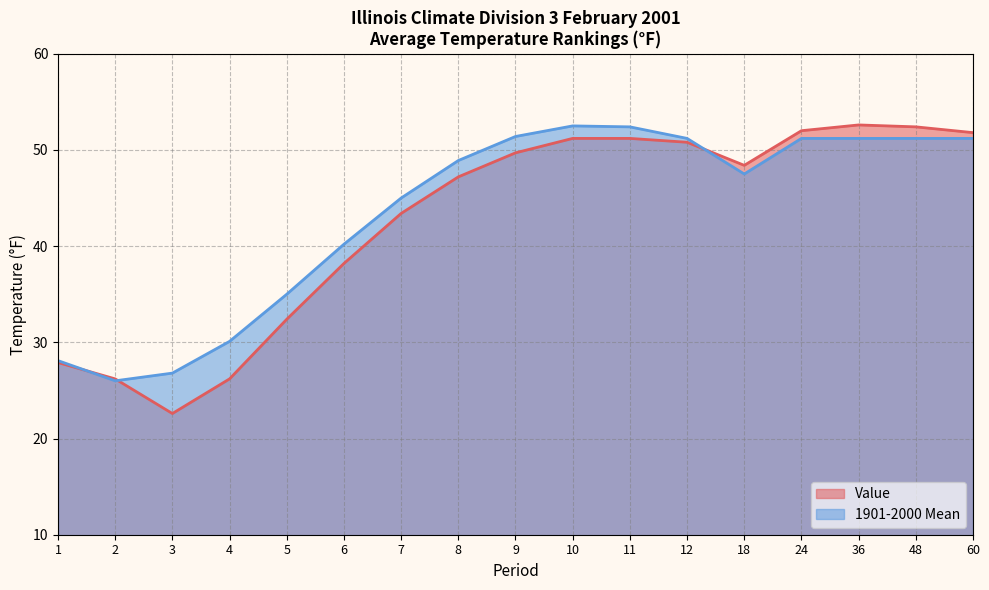

Where do Value and 1901-2000 Mean first cross each other?

1 and 2